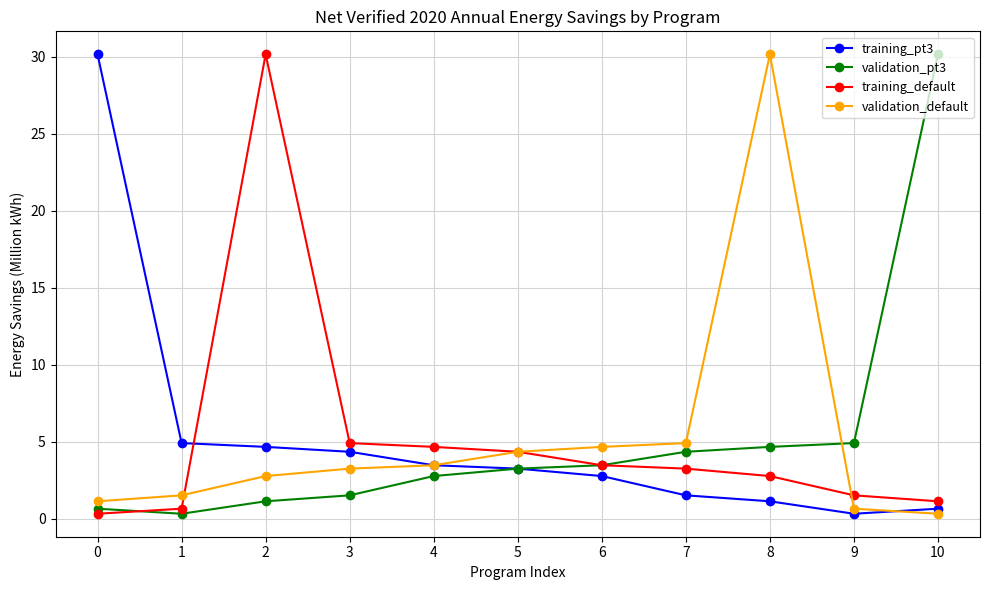

True or false: validation_default and training_default cross at least once.

True